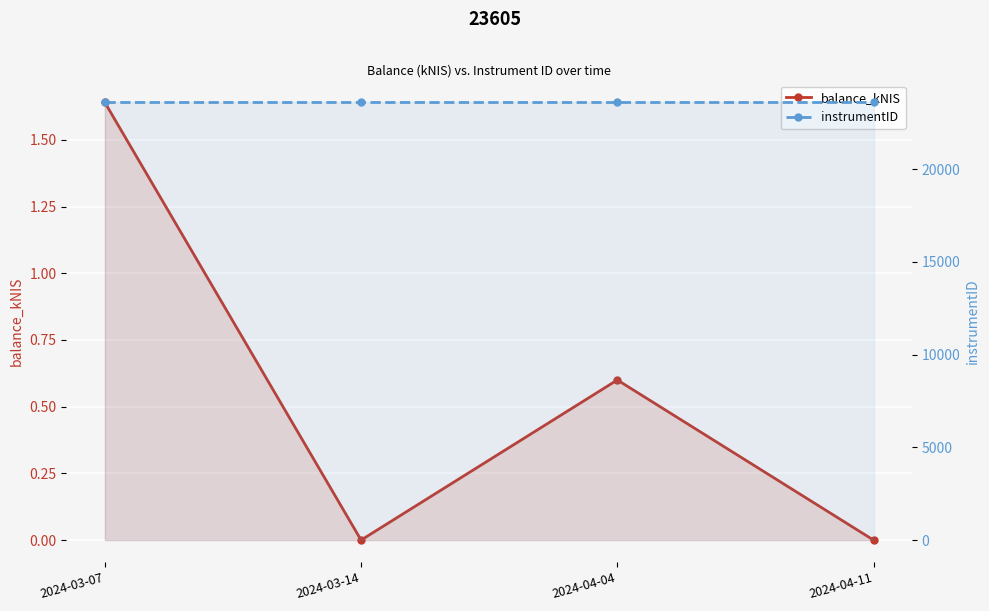

Between 2024-03-07 and 2024-04-04, which is larger?

2024-03-07